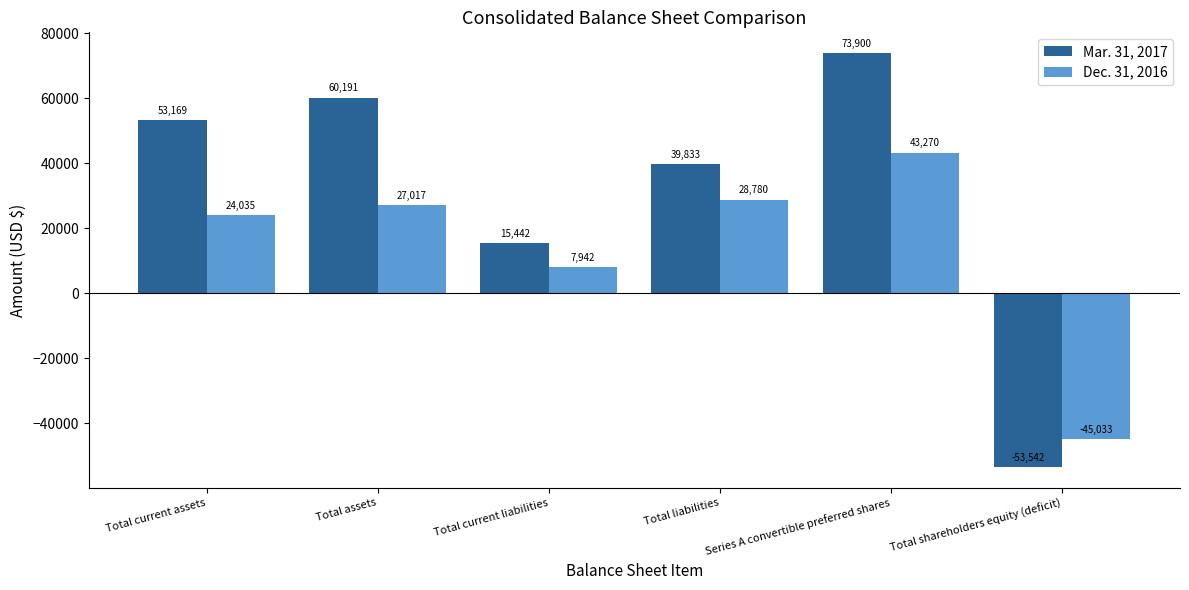

List the series in order of their peak value, highest first.

Mar. 31, 2017, Dec. 31, 2016